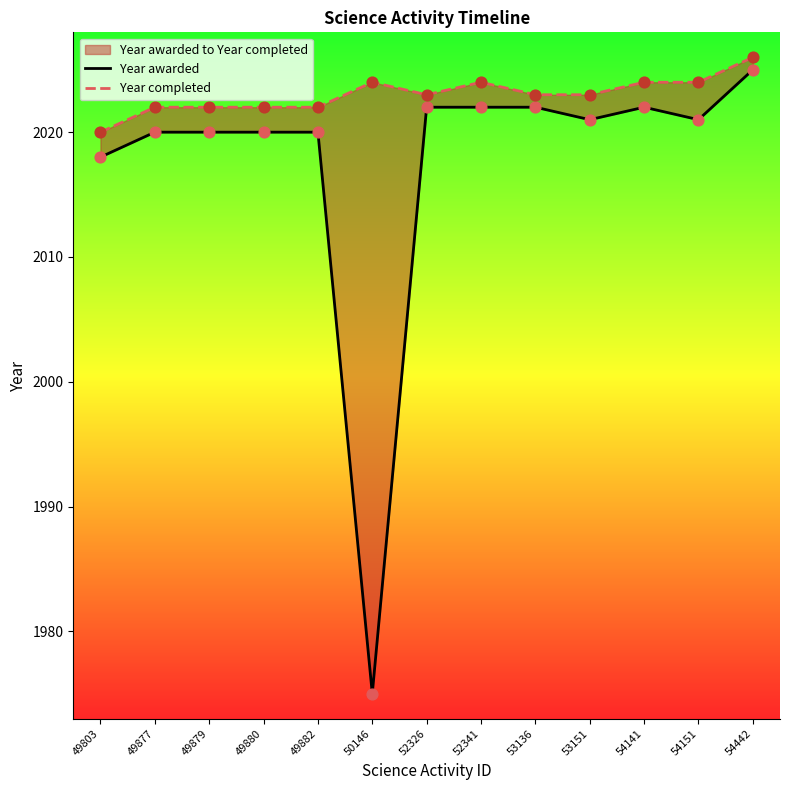

Which series has the widest spread of Y values?

Year awarded